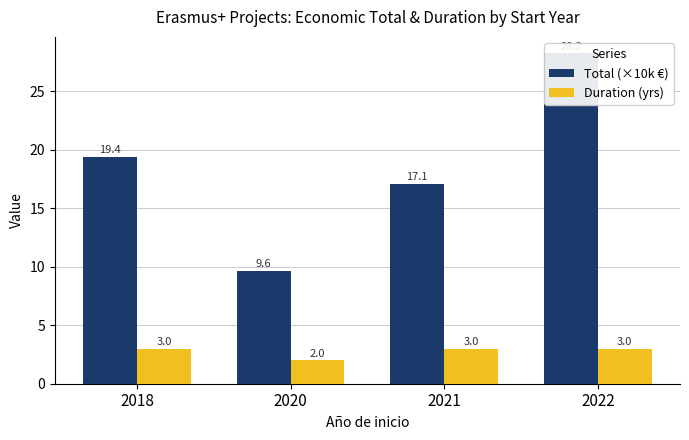

How many groups of bars are there?

4